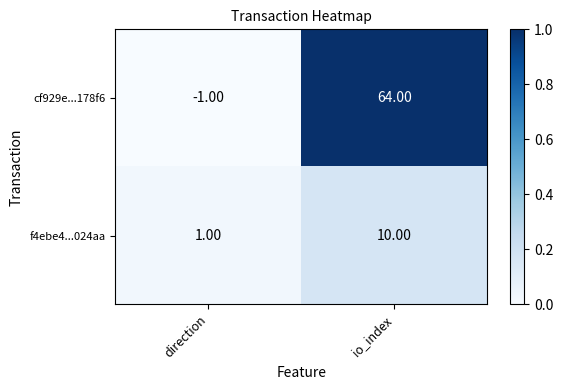

At which category is the sum across all series the highest?

io_index